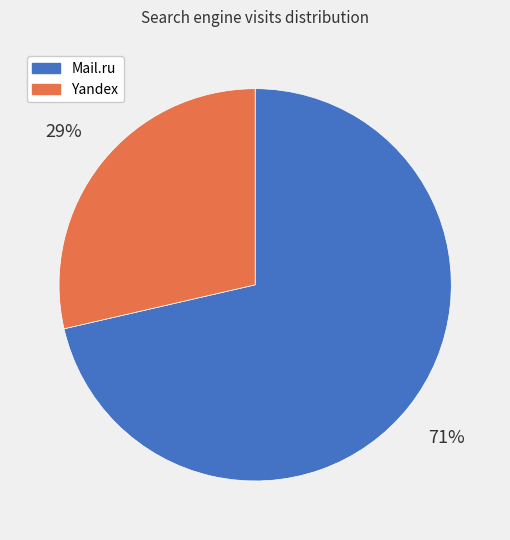

Does Mail.ru represent more than half of the total?

Yes